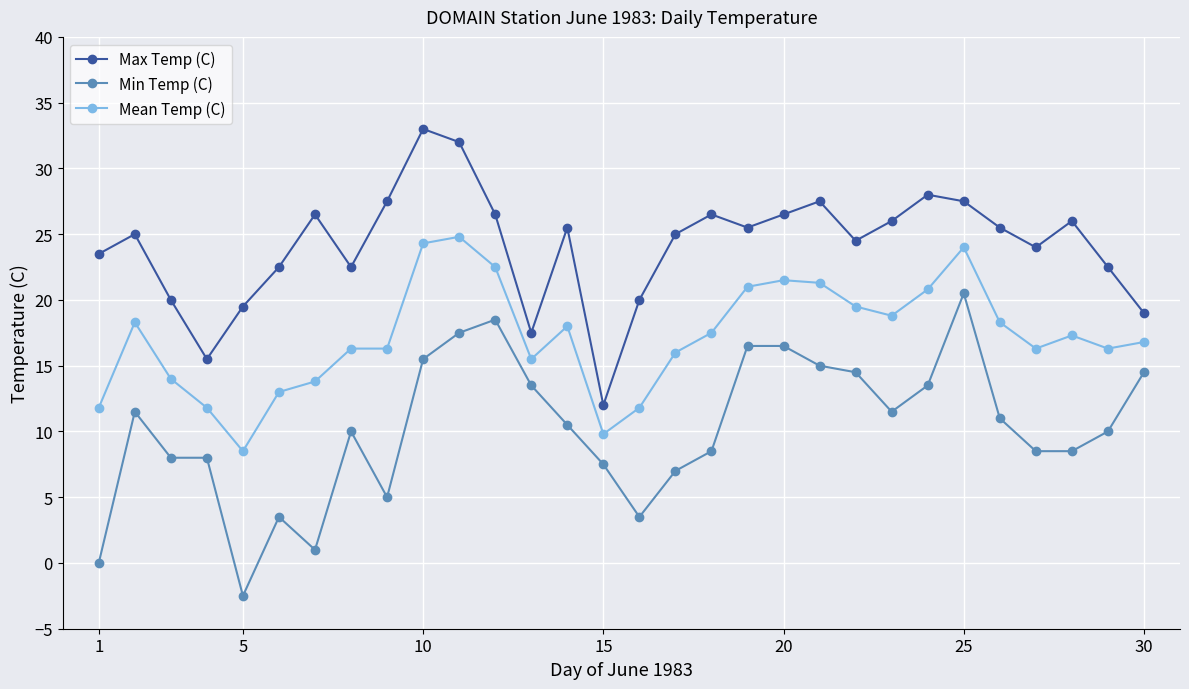

Does the chart display data point markers on the line(s)?

Yes